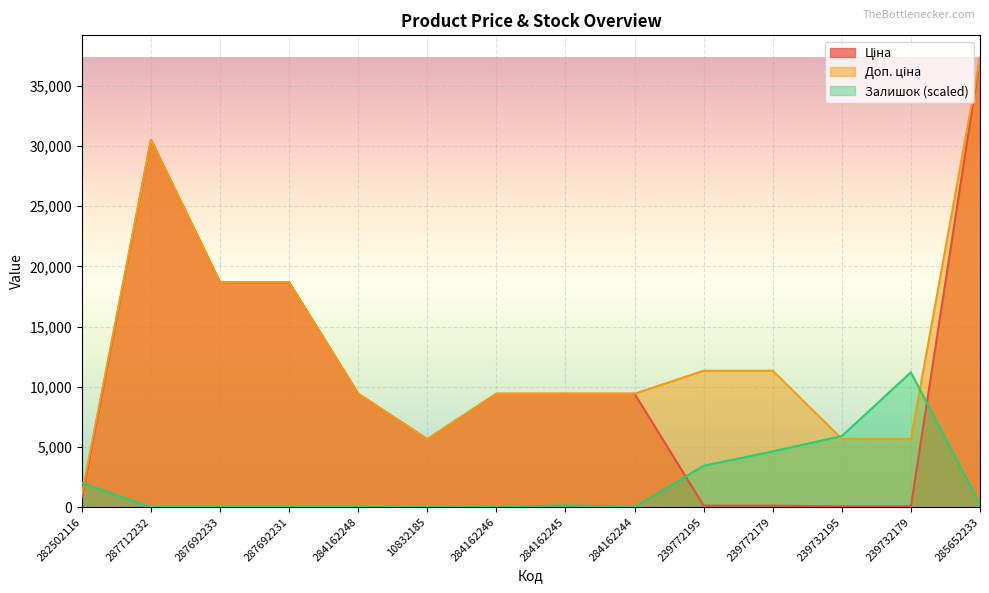

The value of Ціна at 282502116 is 813.0. True or false?

True